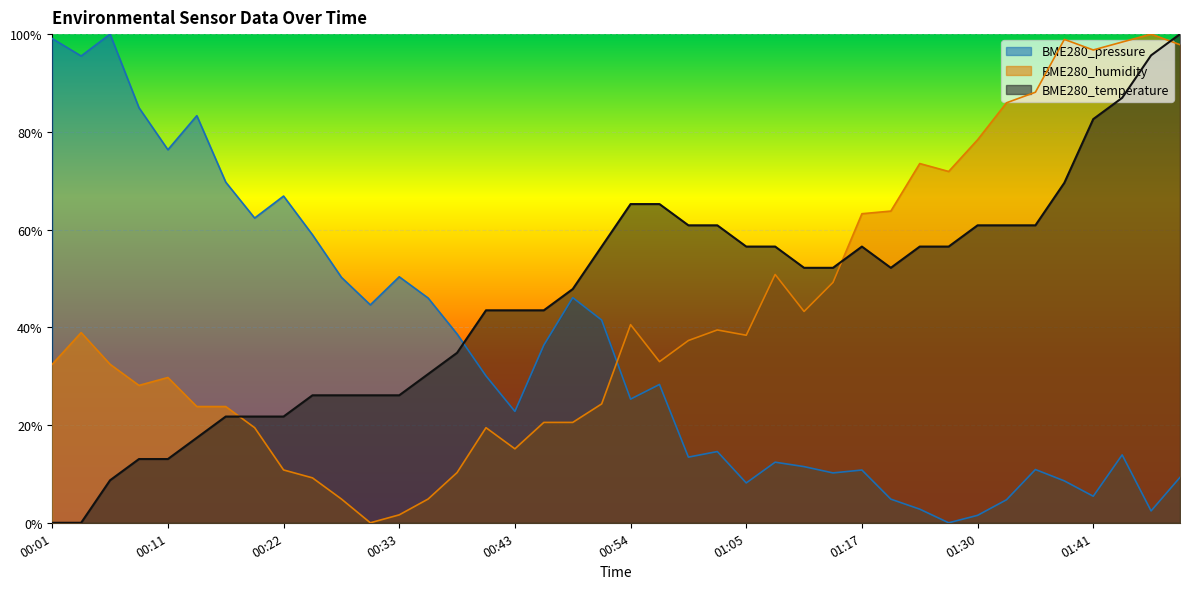

Which series ends up on top after the final intersection of BME280_humidity and BME280_temperature?

BME280_temperature